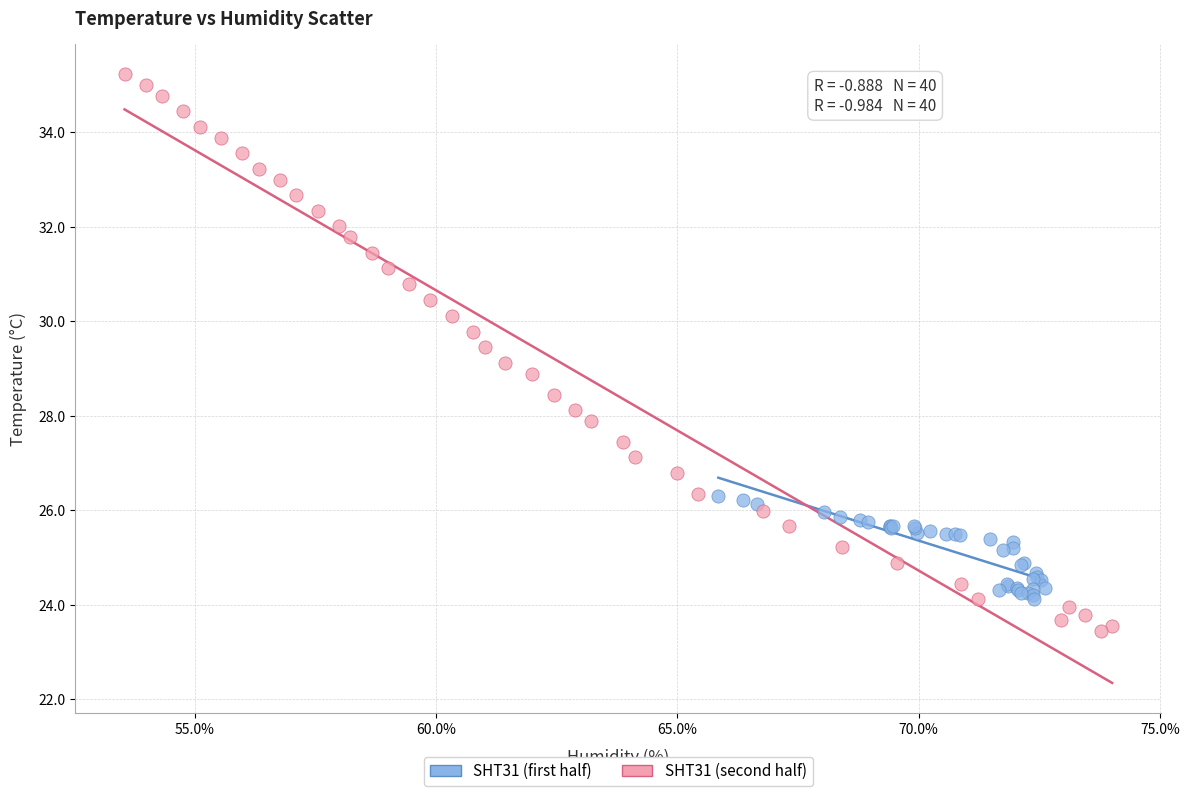

Which series reaches the maximum Y coordinate?

SHT31 (second half)